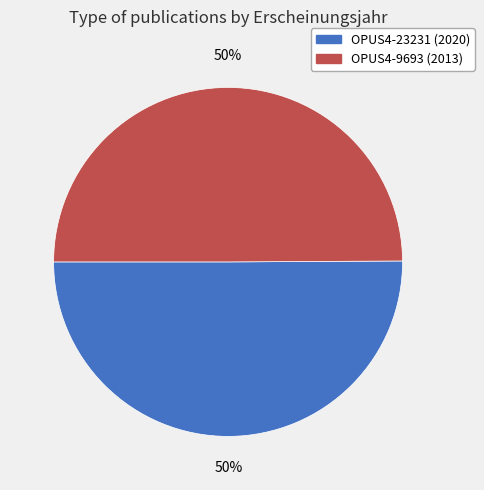

What is the ratio of the value at OPUS4-9693 to the value at OPUS4-23231?

1.0